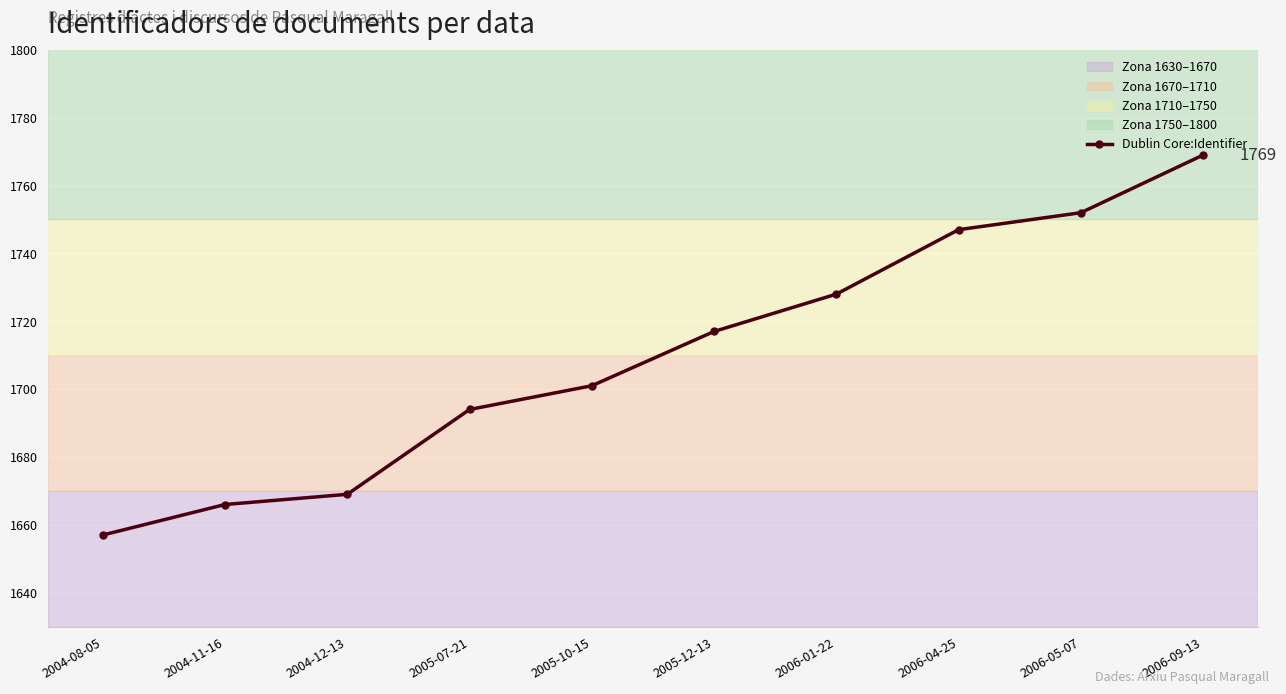

List the labels in order of value, smallest first.

2004-08-05, 2004-11-16, 2004-12-13, 2005-07-21, 2005-10-15, 2005-12-13, 2006-01-22, 2006-04-25, 2006-05-07, 2006-09-13